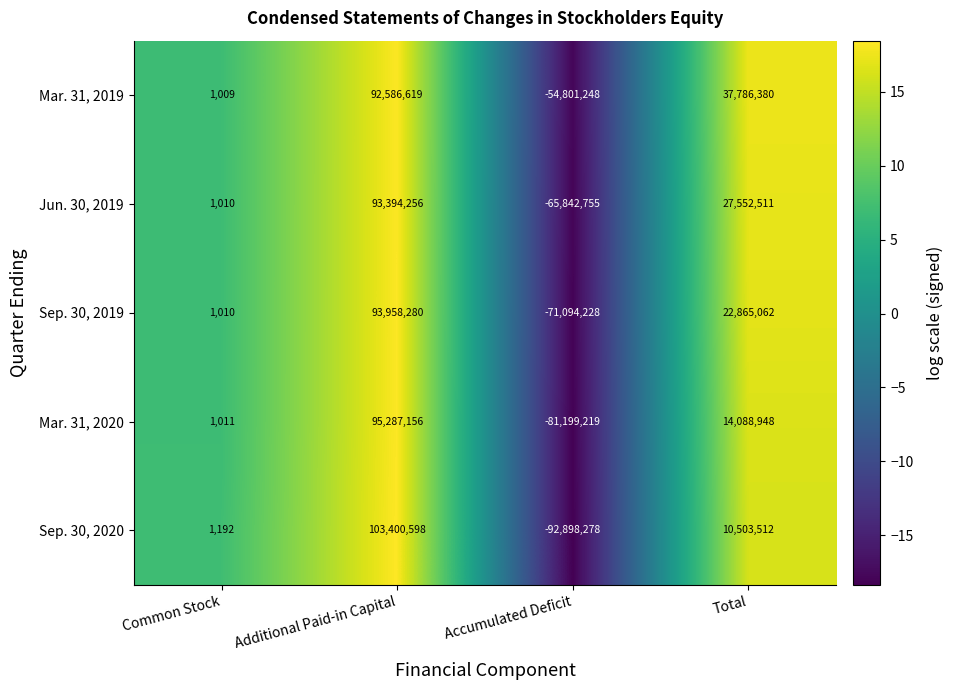

What is the sum of all Mar. 31, 2020 values?

28177896